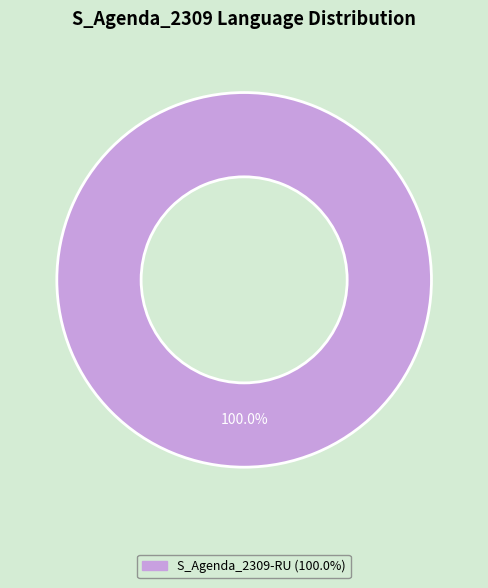

Is there a majority slice in this chart?

Yes